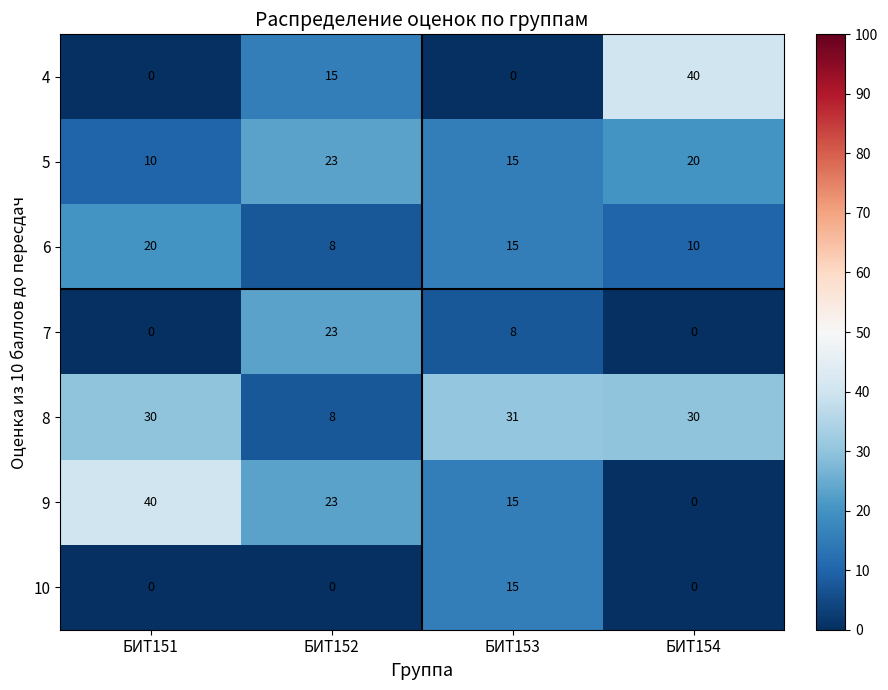

Reading right to left, transcribe all the data shown in this chart.

4: БИТ154=40	БИТ153=0	БИТ152=15	БИТ151=0
5: БИТ154=20	БИТ153=15	БИТ152=23	БИТ151=10
6: БИТ154=10	БИТ153=15	БИТ152=8	БИТ151=20
7: БИТ154=0	БИТ153=8	БИТ152=23	БИТ151=0
8: БИТ154=30	БИТ153=31	БИТ152=8	БИТ151=30
9: БИТ154=0	БИТ153=15	БИТ152=23	БИТ151=40
10: БИТ154=0	БИТ153=15	БИТ152=0	БИТ151=0